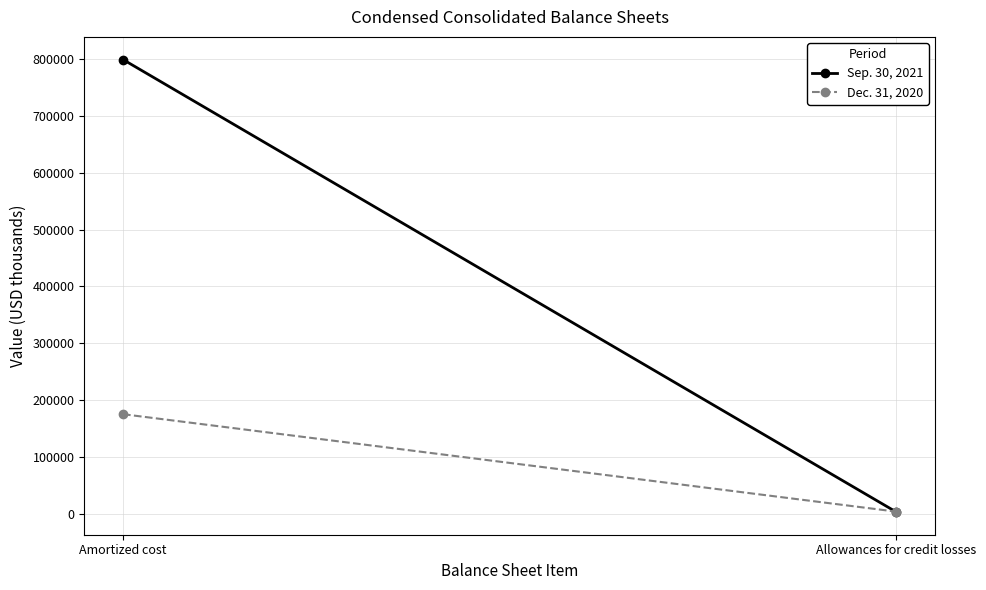

What are all the series names shown in the legend?

Sep. 30, 2021, Dec. 31, 2020